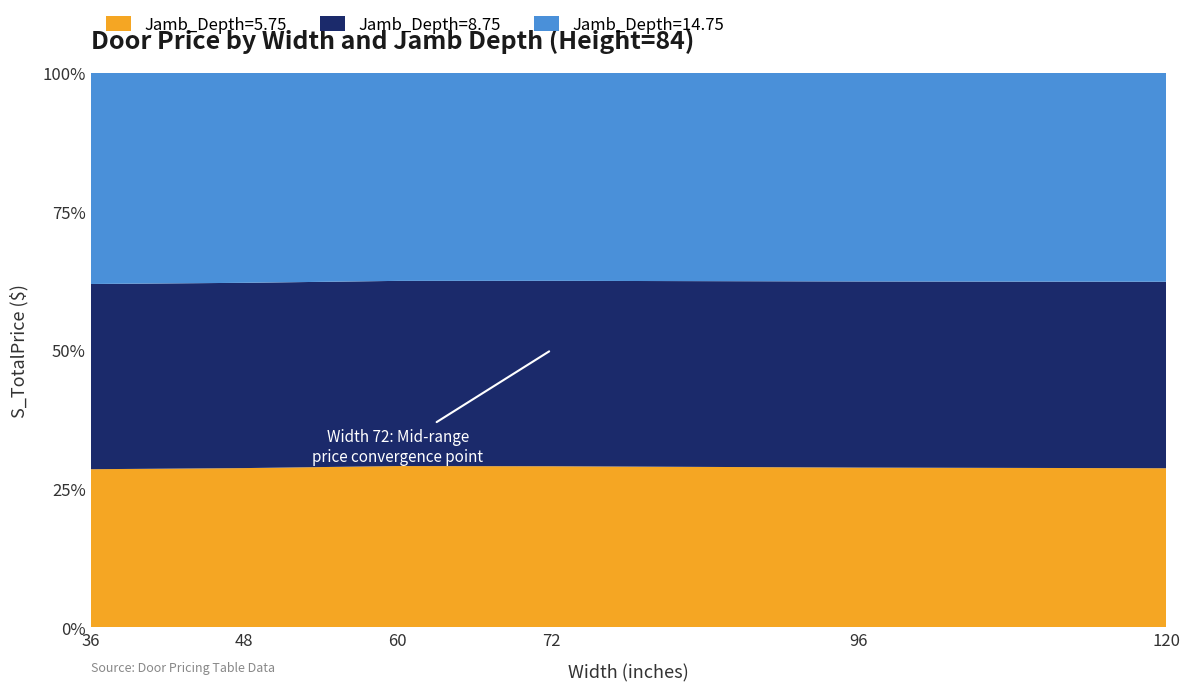

Reading left to right, transcribe all the data shown in this chart.

Jamb_Depth=5.75: 721	737	806	823	832	851
Jamb_Depth=8.75: 846	859	927	949	971	999
Jamb_Depth=14.75: 965	974	1042	1065	1089	1120